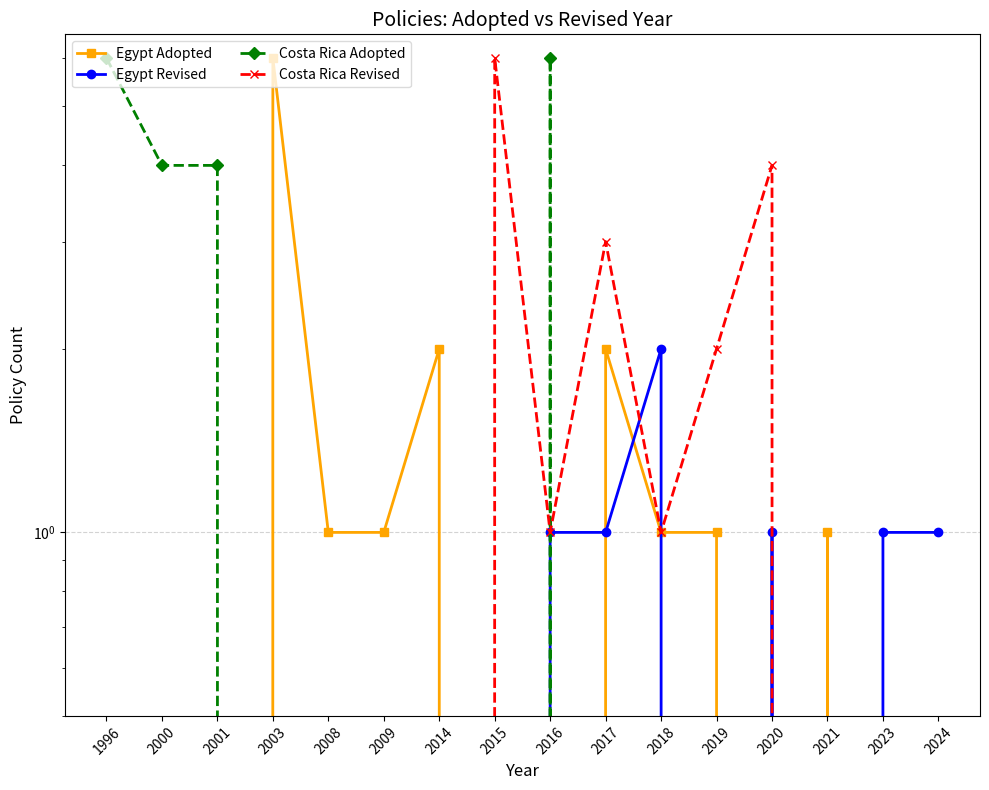

Reading left to right, list all the values displayed in this chart.

Egypt Adopted: 0	0	0	6	1	1	2	0	0	2	1	1	0	1	0	0
Egypt Revised: 0	0	0	0	0	0	0	0	1	1	2	0	1	0	1	1
Costa Rica Adopted: 6	4	4	0	0	0	0	0	6	0	0	0	0	0	0	0
Costa Rica Revised: 0	0	0	0	0	0	0	6	1	3	1	2	4	0	0	0